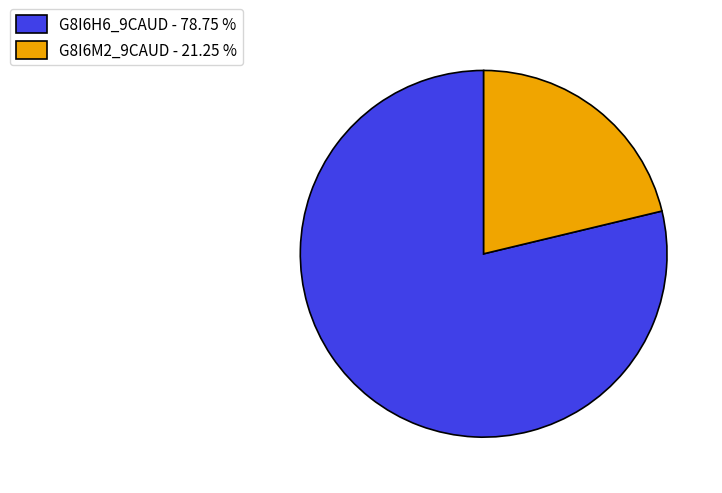

Is the sum of G8I6H6_9CAUD - 78.75 % and G8I6M2_9CAUD - 21.25 % greater than half?

Yes